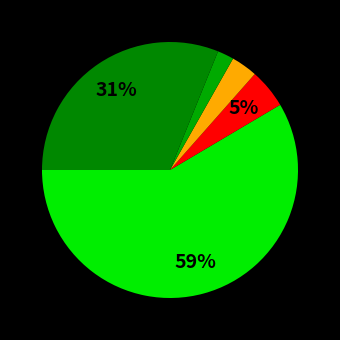

How many slices are in this pie chart?

5